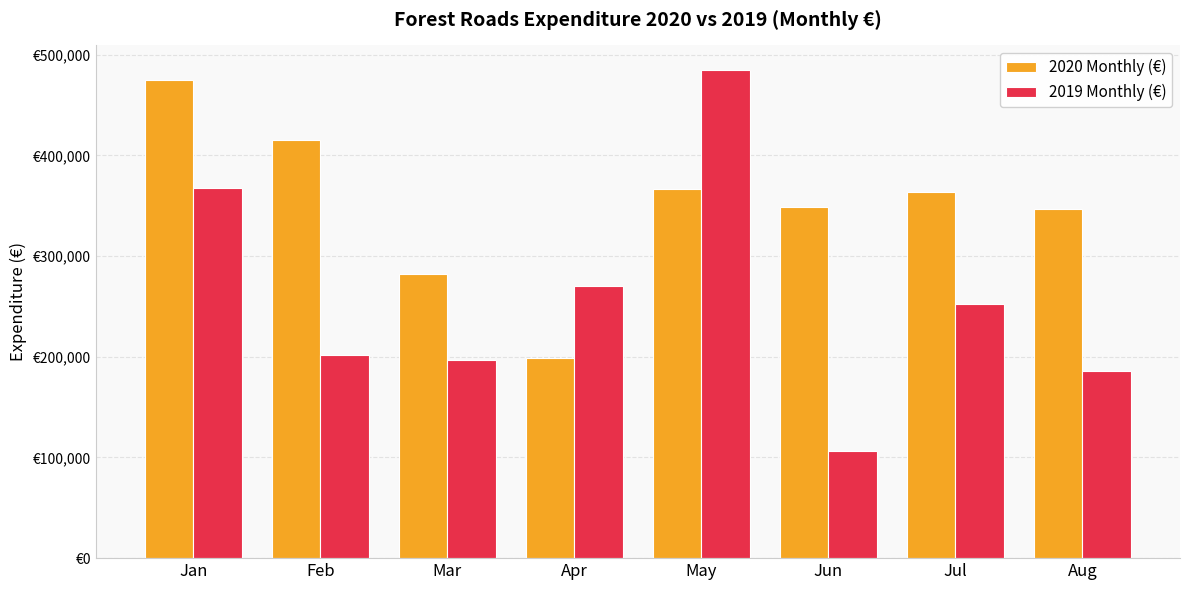

What are all the series names shown in the legend?

2020 Monthly (€), 2019 Monthly (€)